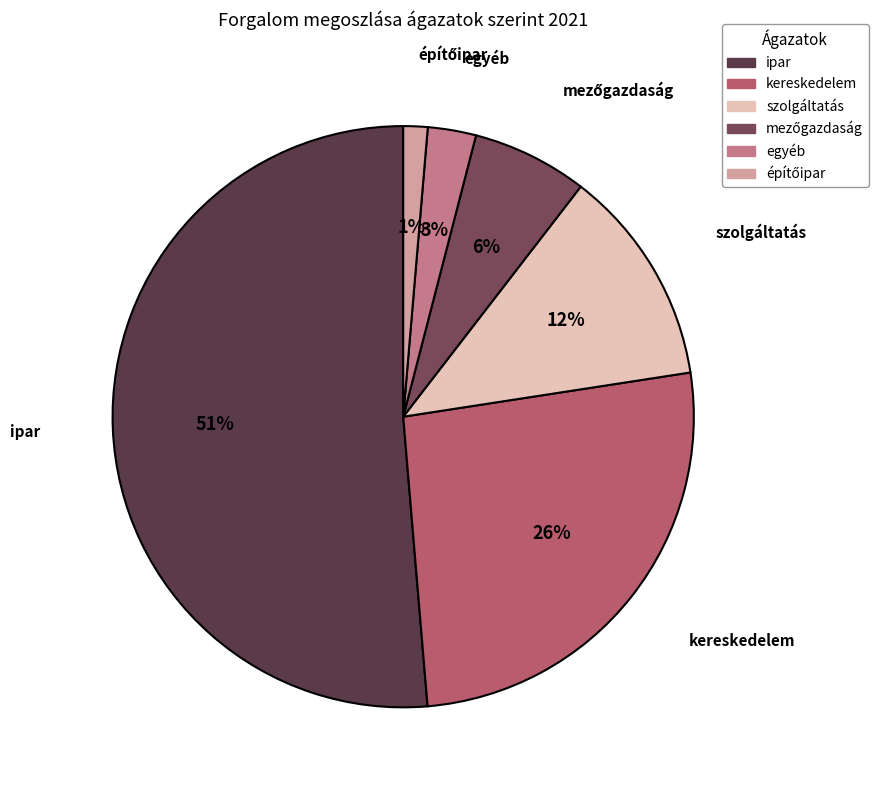

Is the sum of szolgáltatás and kereskedelem greater than half?

No